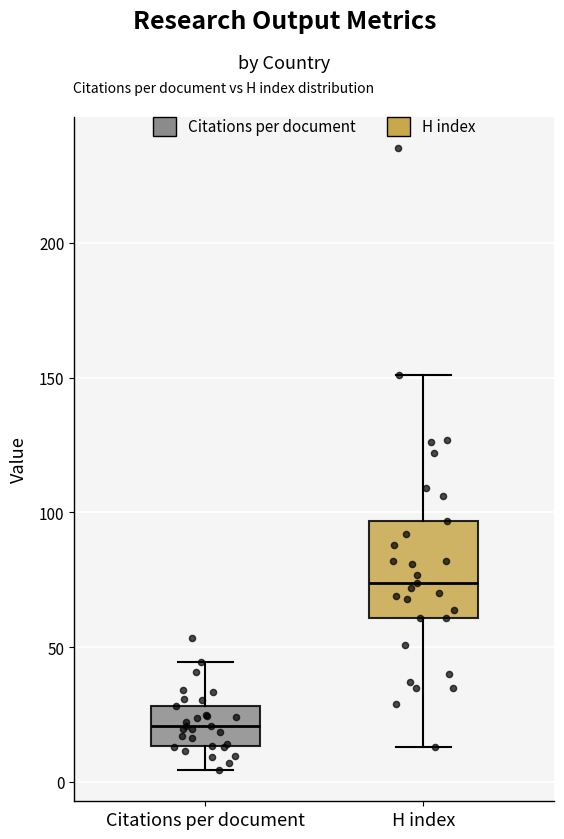

Which box is the tallest, from its lower edge to its upper edge?

H index